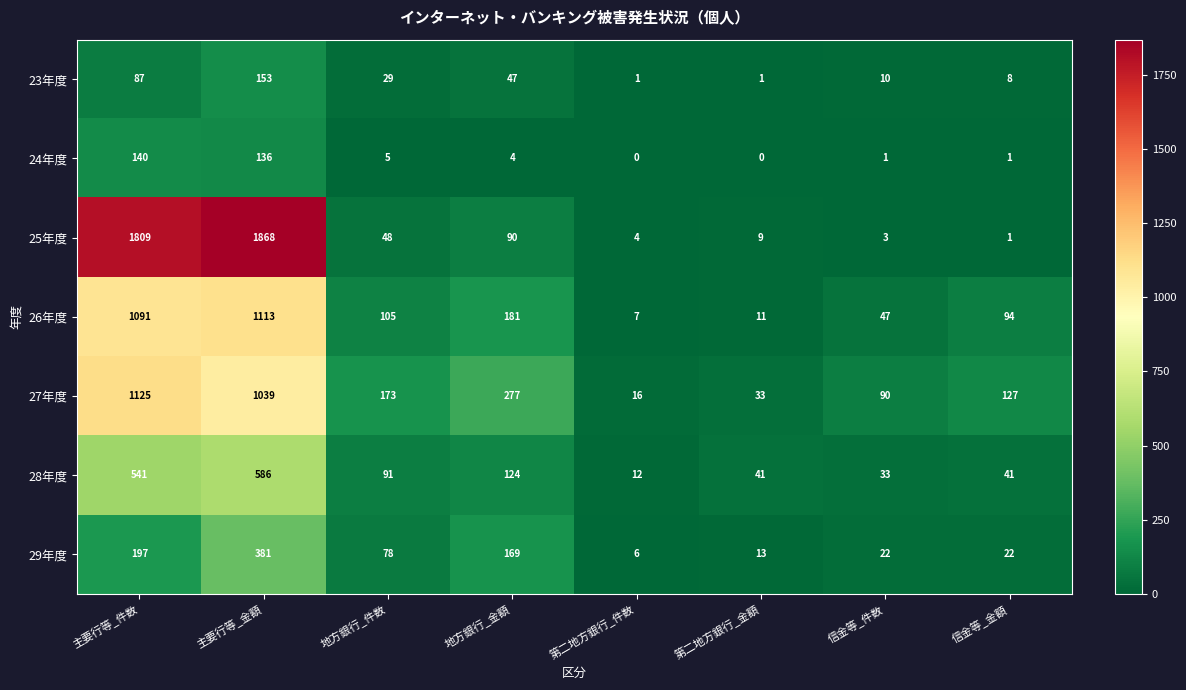

At which category is the sum across all series the highest?

主要行等_金額